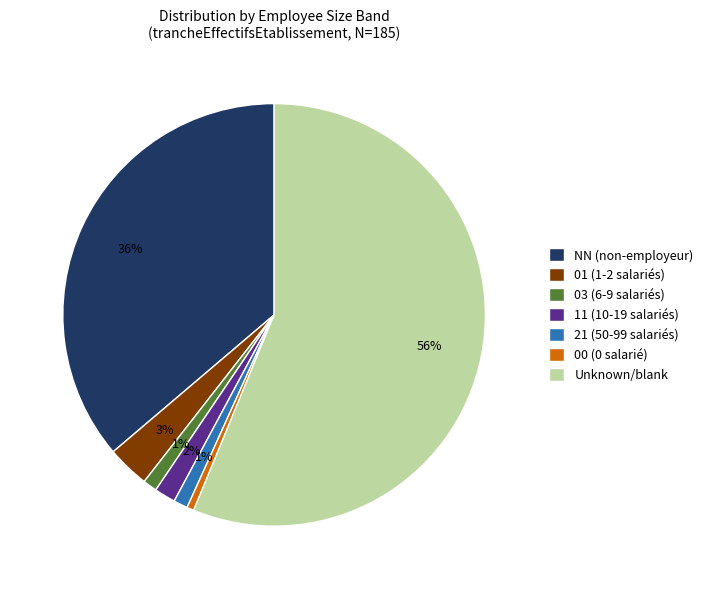

The NN (non-employeur) slice represents 49% of the pie. True or false?

False